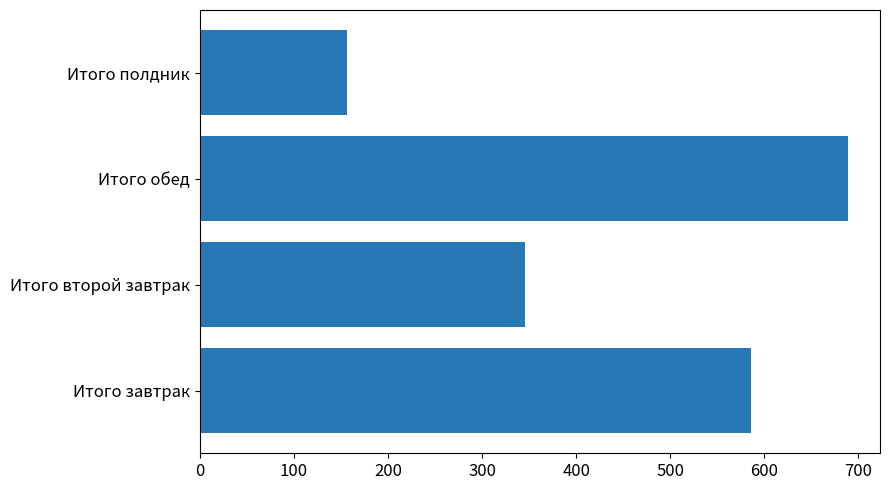

Is it true that the value at Итого полдник is 88.9?

False